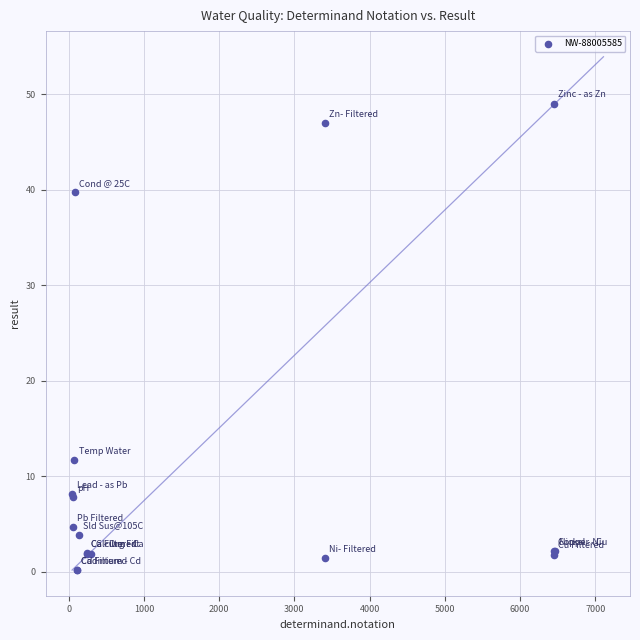

What Y value in the scatter plot is closest to 24?

11.7